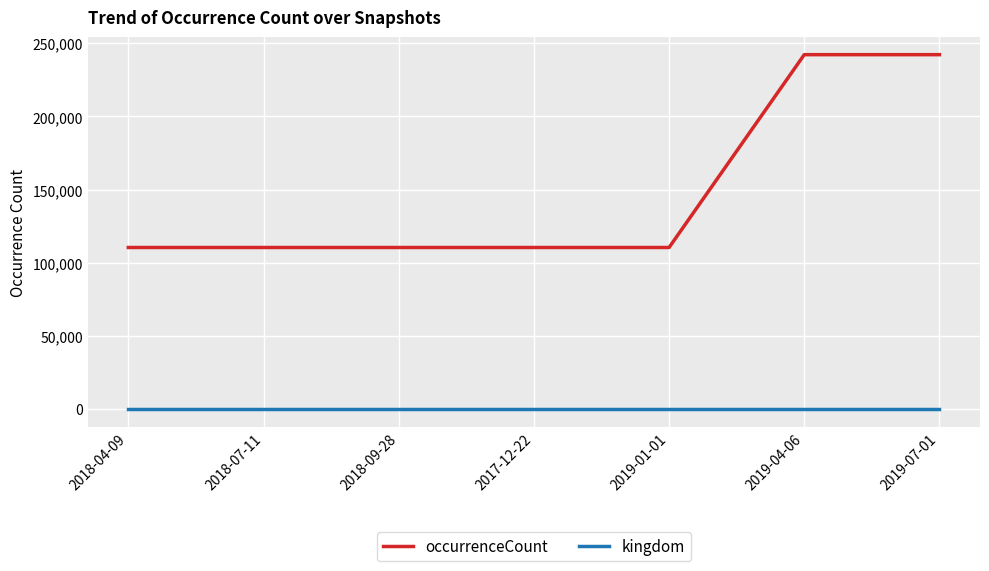

True or false: kingdom has a value of 1 at 2017-12-22.

True